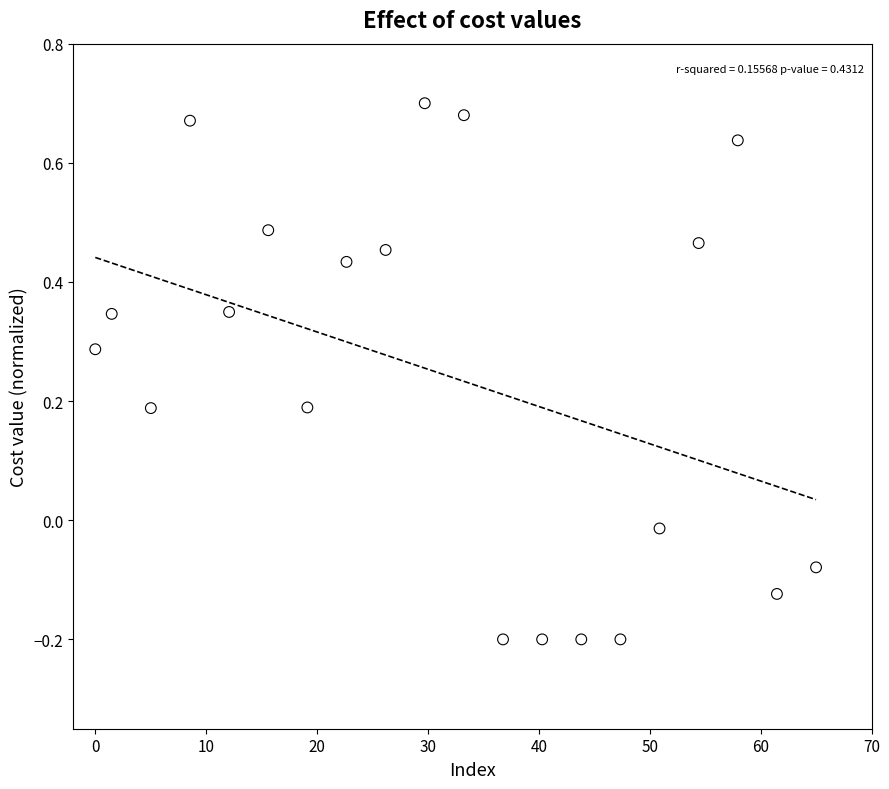

What is the range of Y values (max minus min)?

0.9